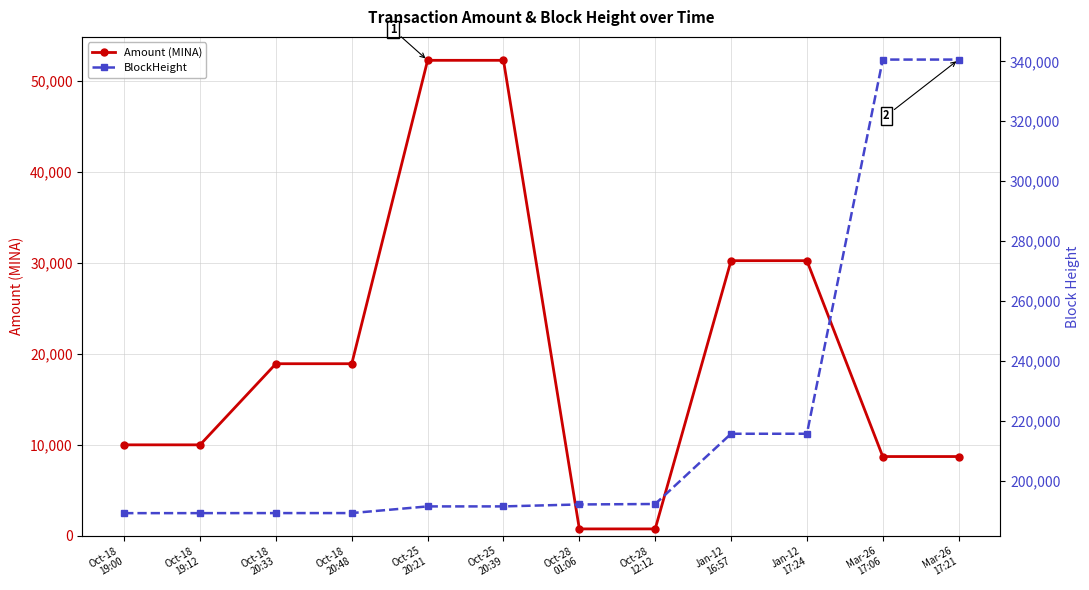

What is the approximate value of Amount (MINA) at Mar-26
17:06?

8713.4